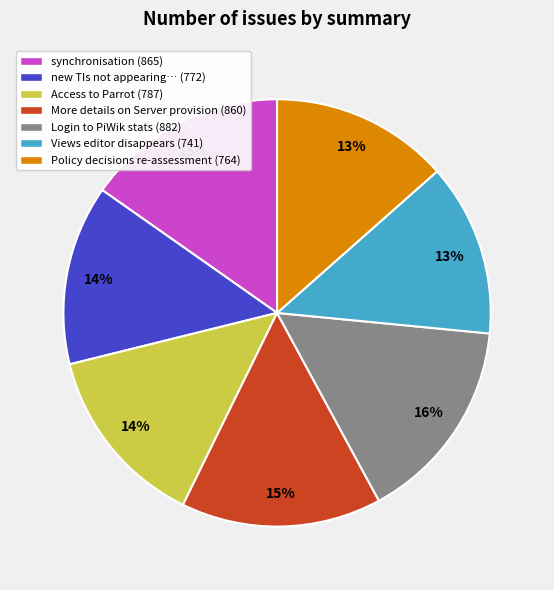

To the nearest percent, what is the average slice percentage?

14%